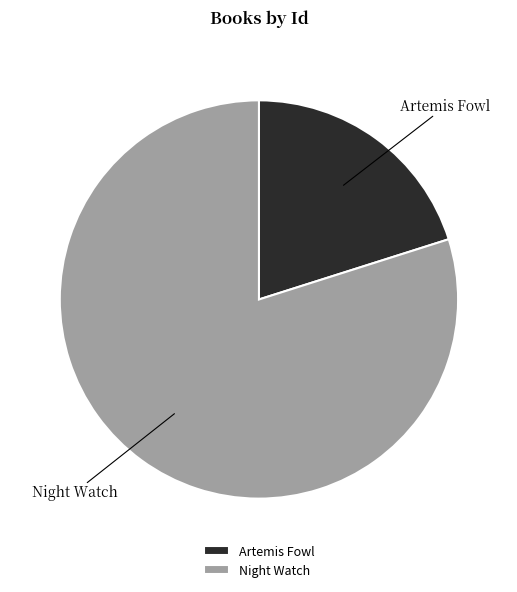

Between Artemis Fowl and Night Watch, which is larger?

Night Watch